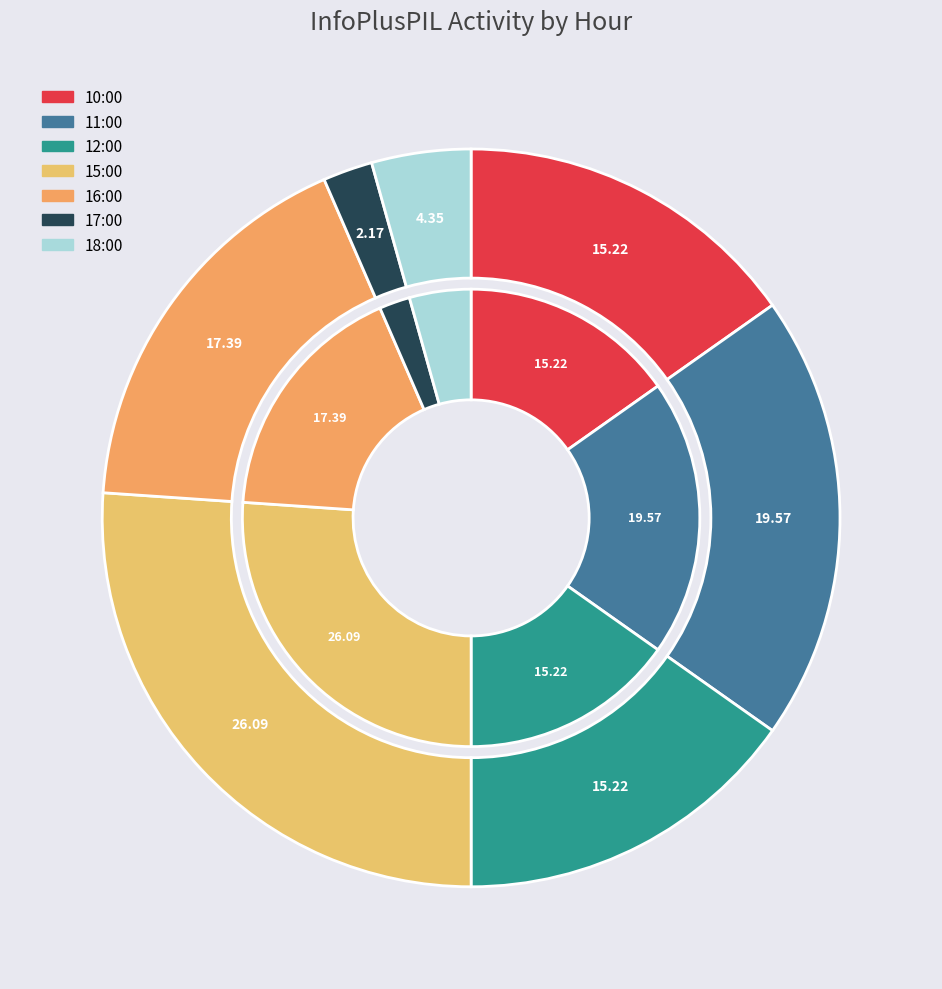

Which has a higher value, 11:00 or 15:00?

15:00